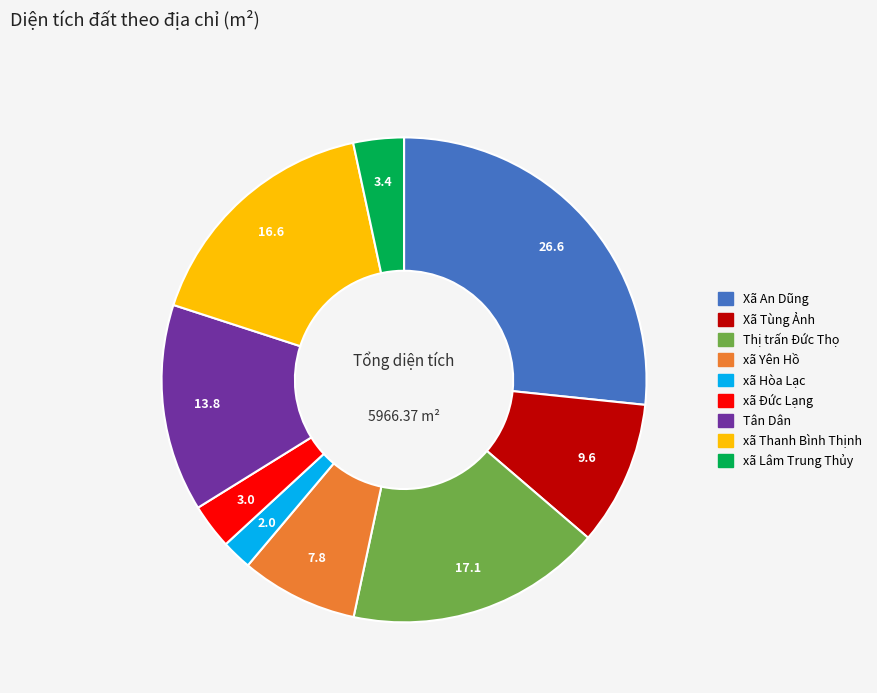

Which slice is the largest?

Xã An Dũng